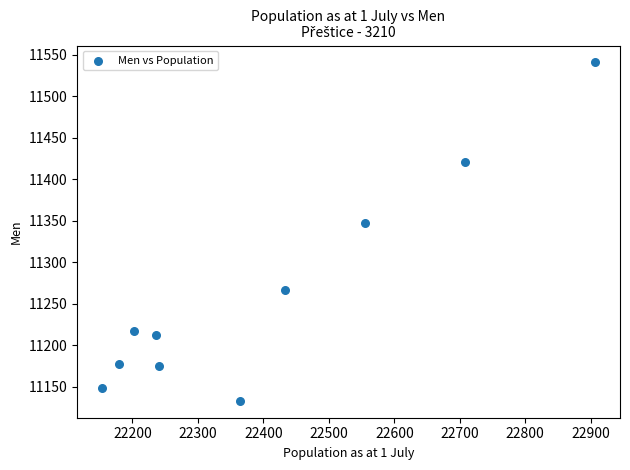

What Y value in the scatter plot is closest to 11337?

11347